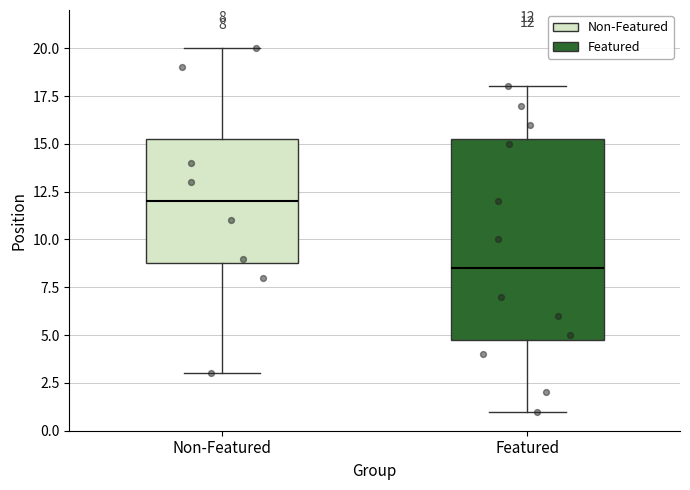

Which box has the lowest median line?

Featured